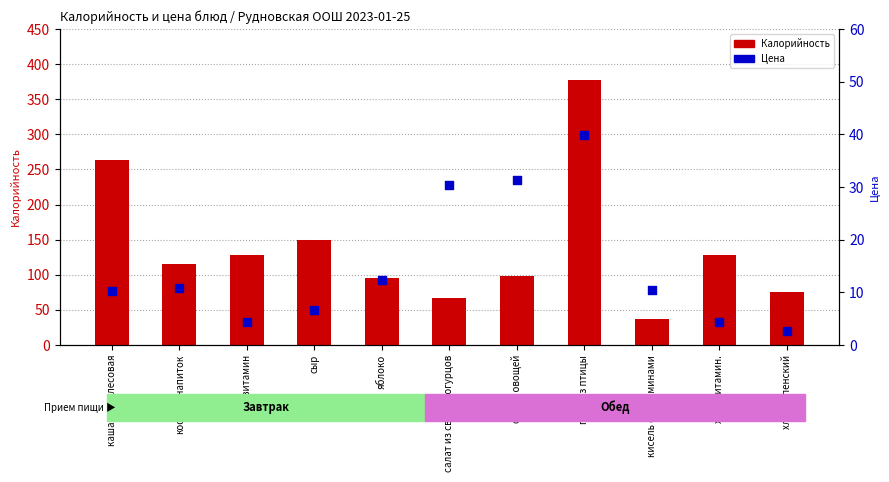

Which series has the largest Y range (max minus min)?

Калорийность